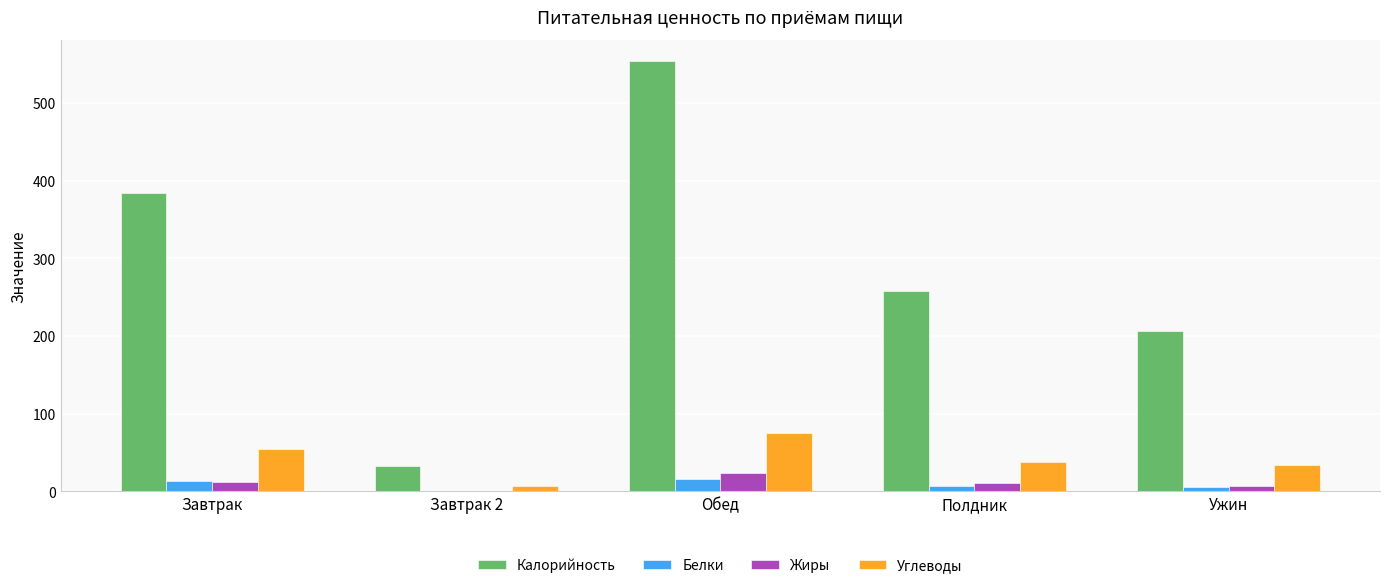

How many groups of bars are there?

5